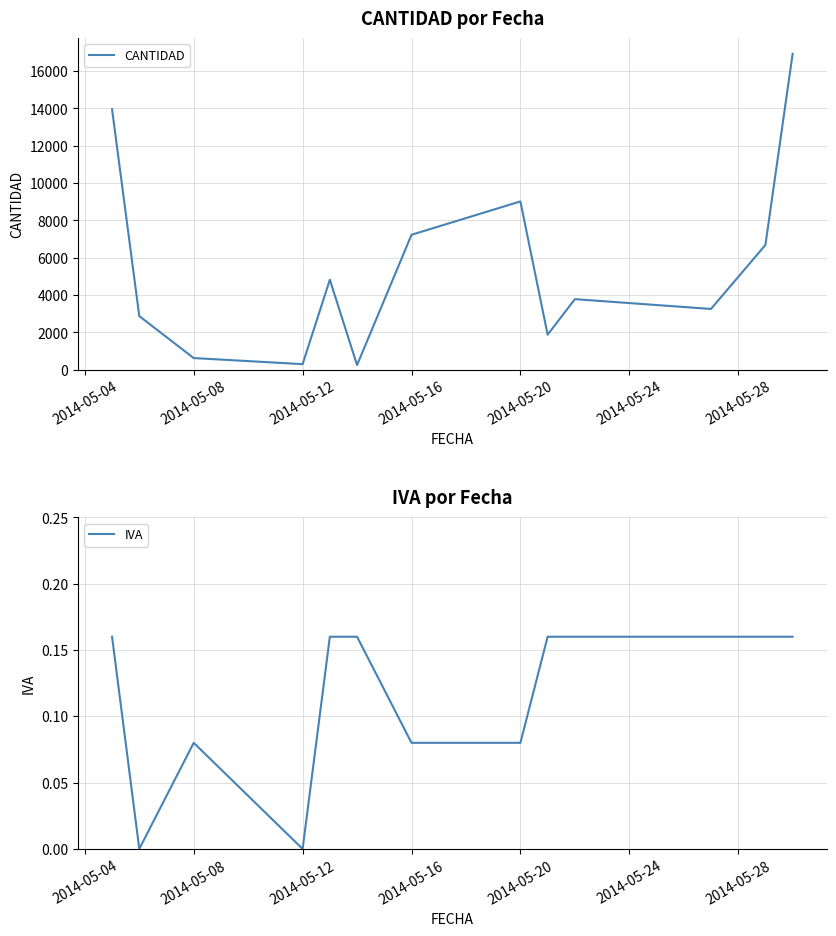

Is this an area chart (filled region under the line)?

No